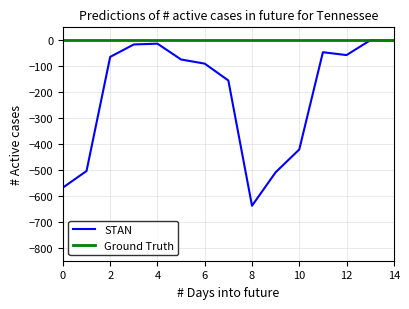

What is the smallest value displayed?

-638